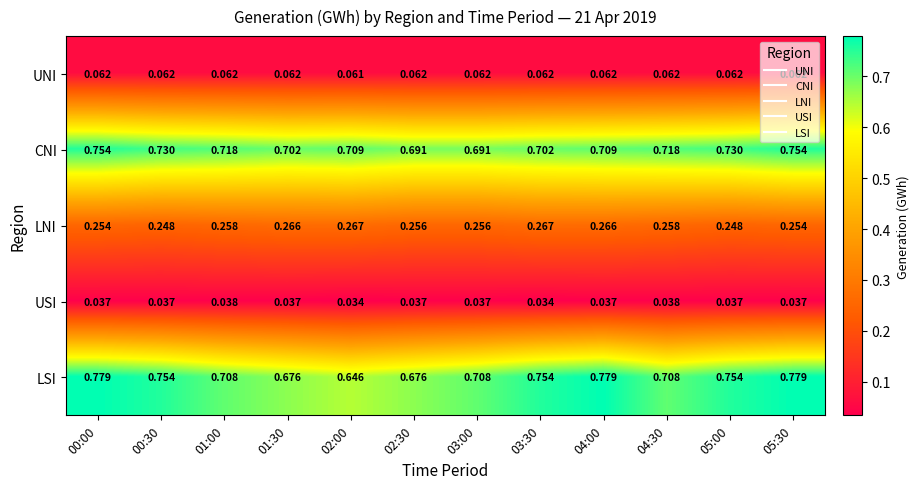

Is the value of USI at 00:00 greater than the value of UNI at 03:00?

No